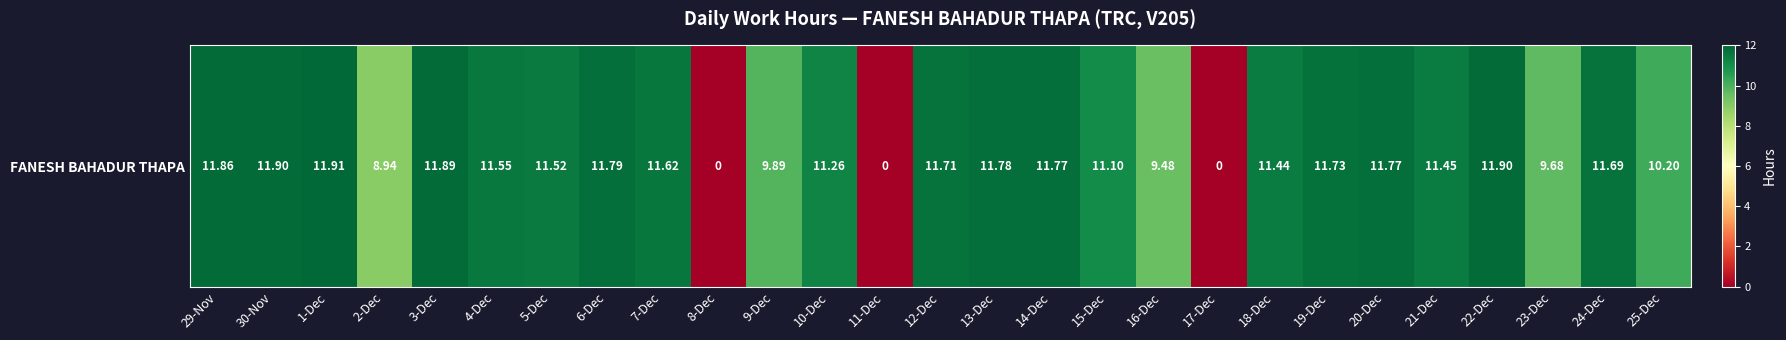

Where does the data first go above 11?

29-Nov